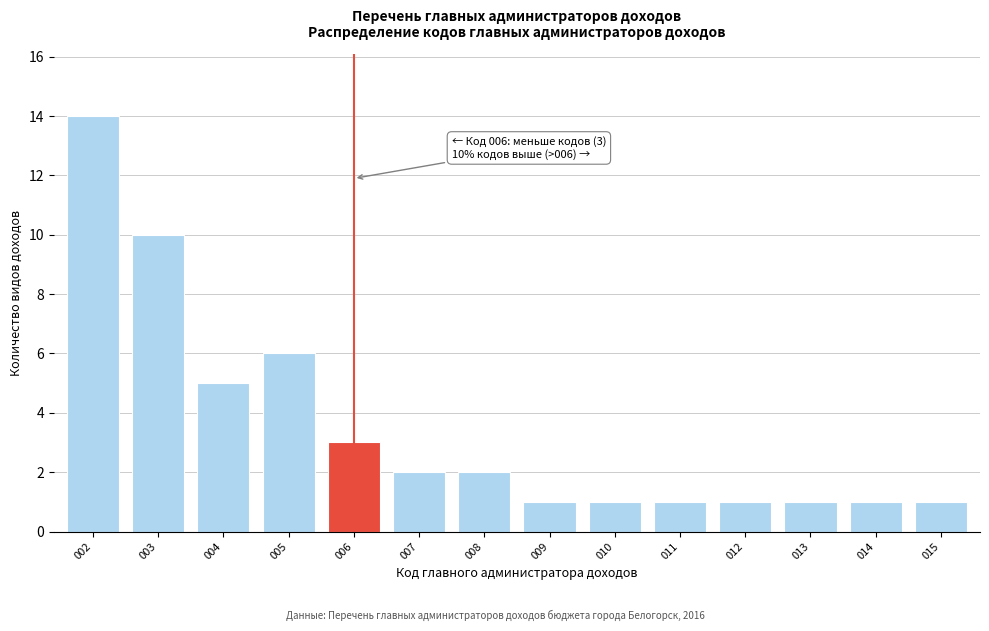

Reading left to right, list all the values displayed in this chart.

14	10	5	6	3	2	2	1	1	1	1	1	1	1